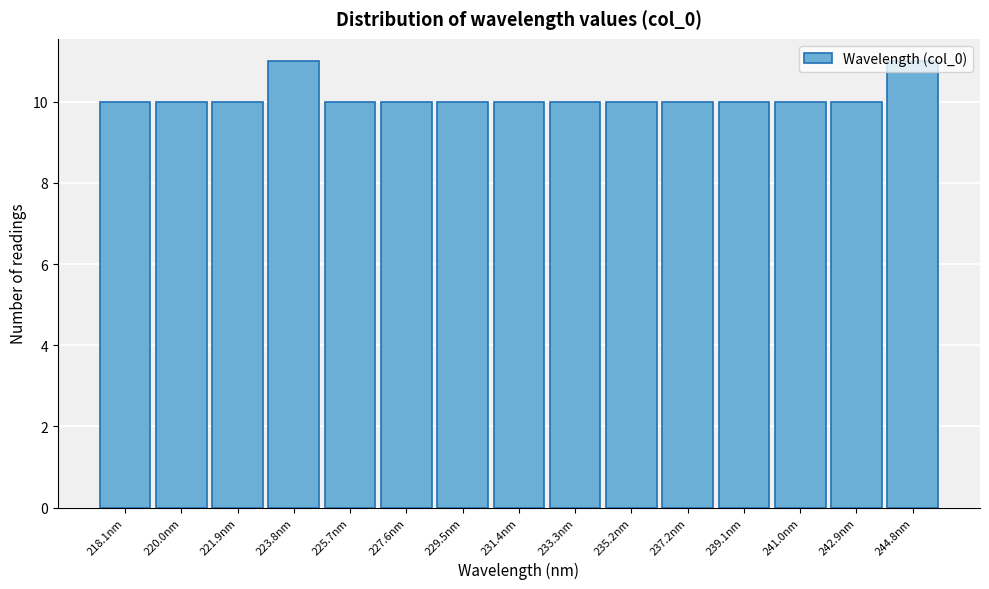

What is the average value?

10